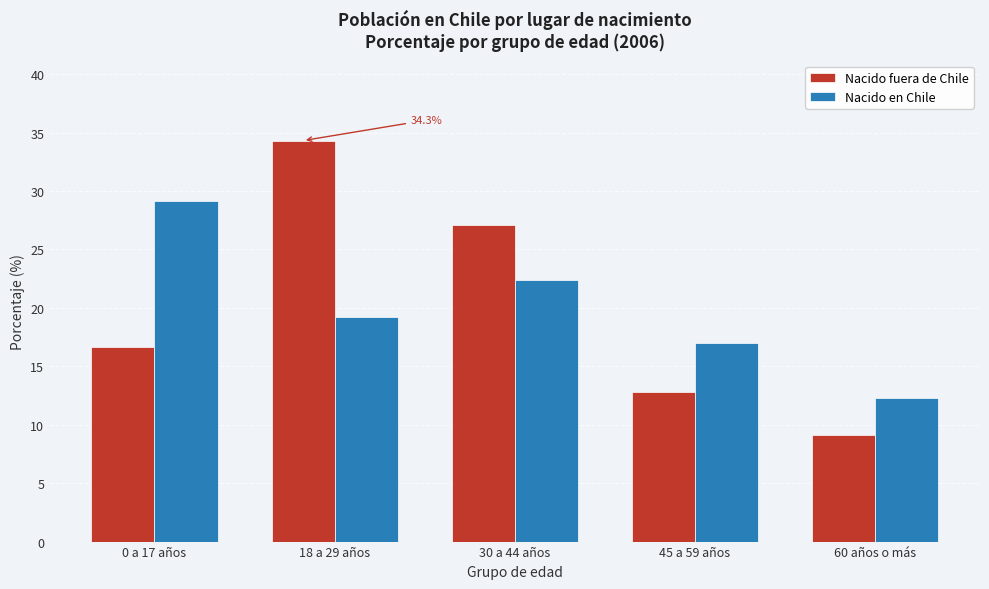

Reading left to right, extract all data points from this chart.

Nacido fuera de Chile: 16.6	34.3	27.1	12.8	9.2
Nacido en Chile: 29.2	19.2	22.4	17.0	12.3